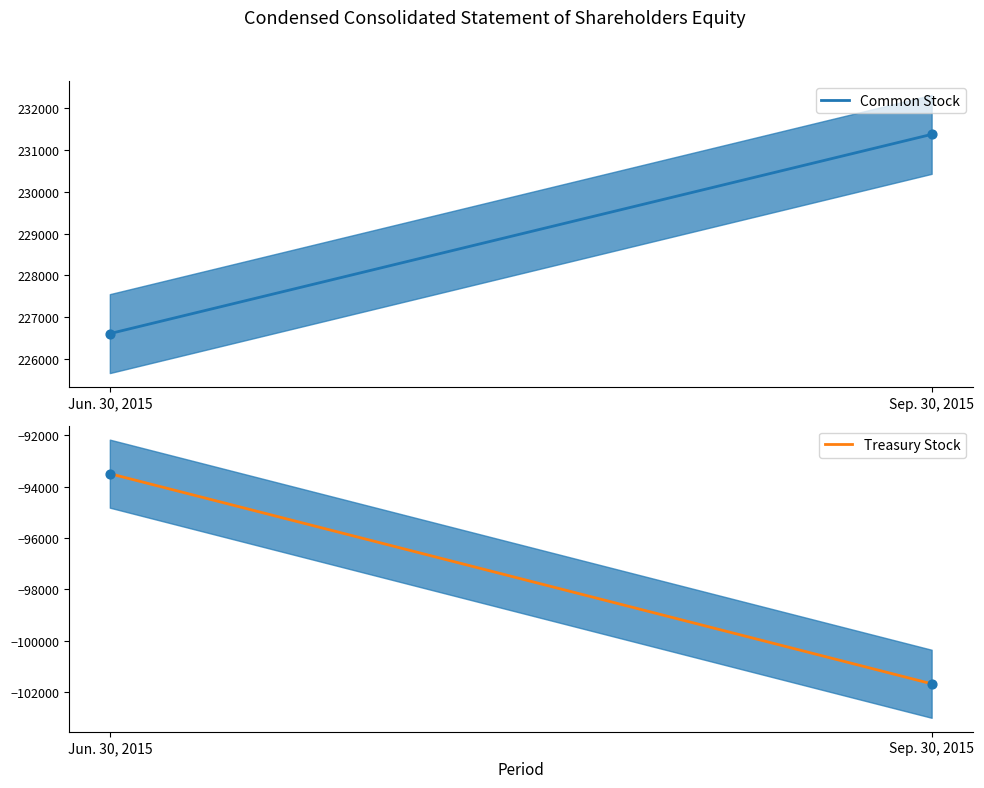

Is the value of Common Stock at Jun. 30, 2015 greater than the value of Treasury Stock at Jun. 30, 2015?

Yes